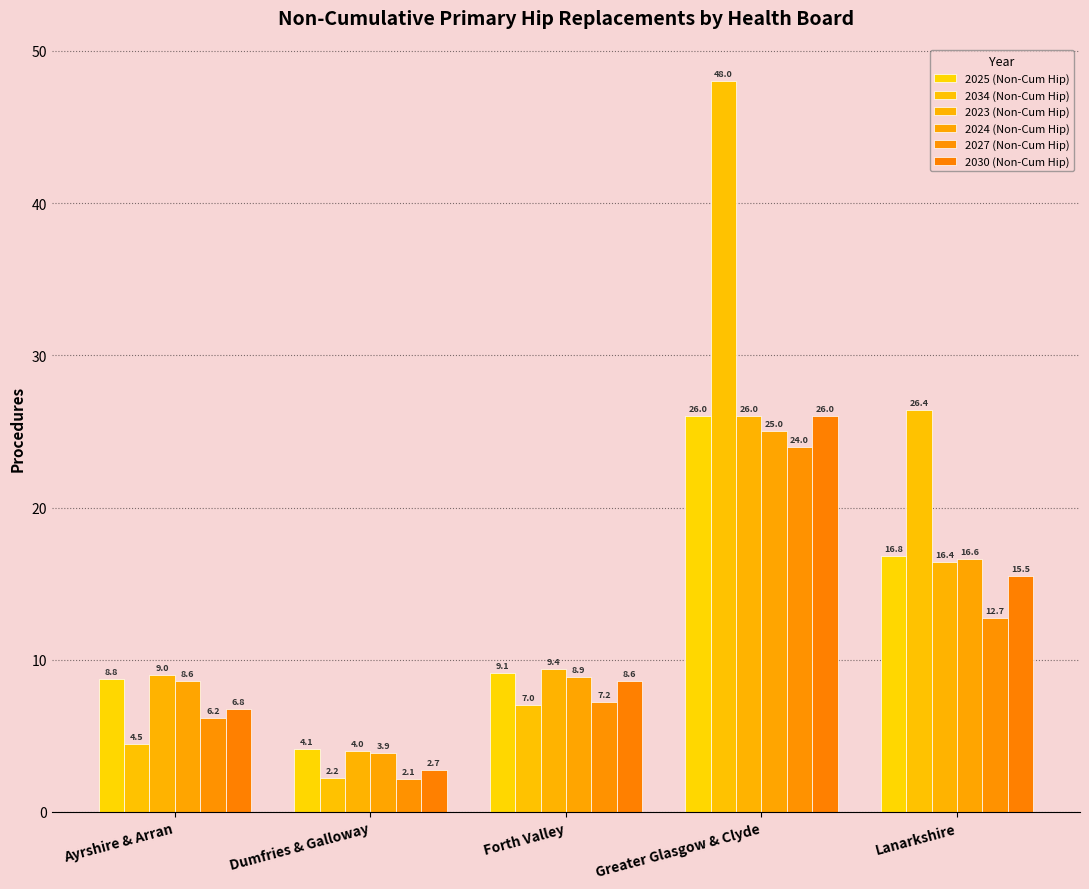

Count the number of data series in this chart.

6